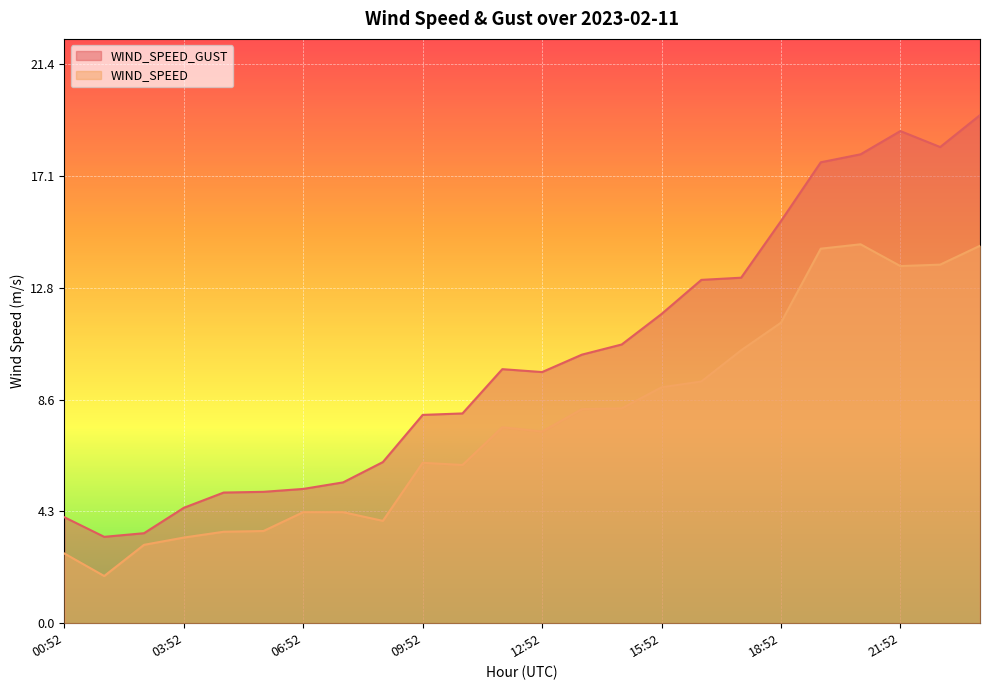

How many values in the WIND_SPEED series exceed 7?

13